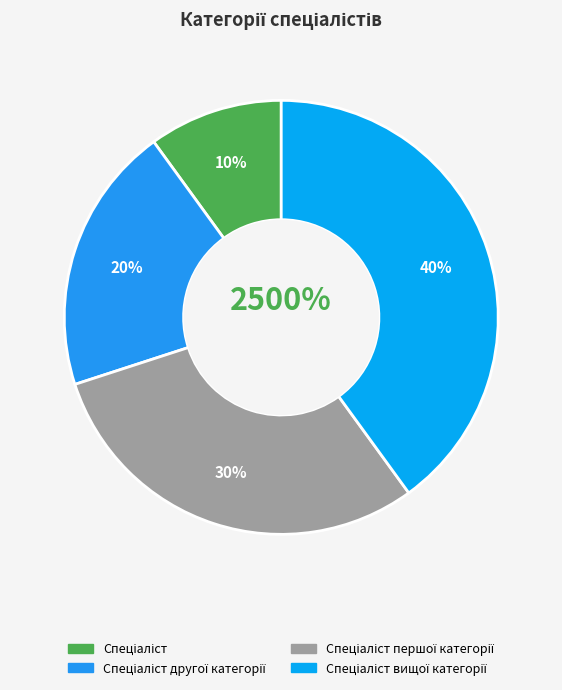

How many slices are in this pie chart?

4